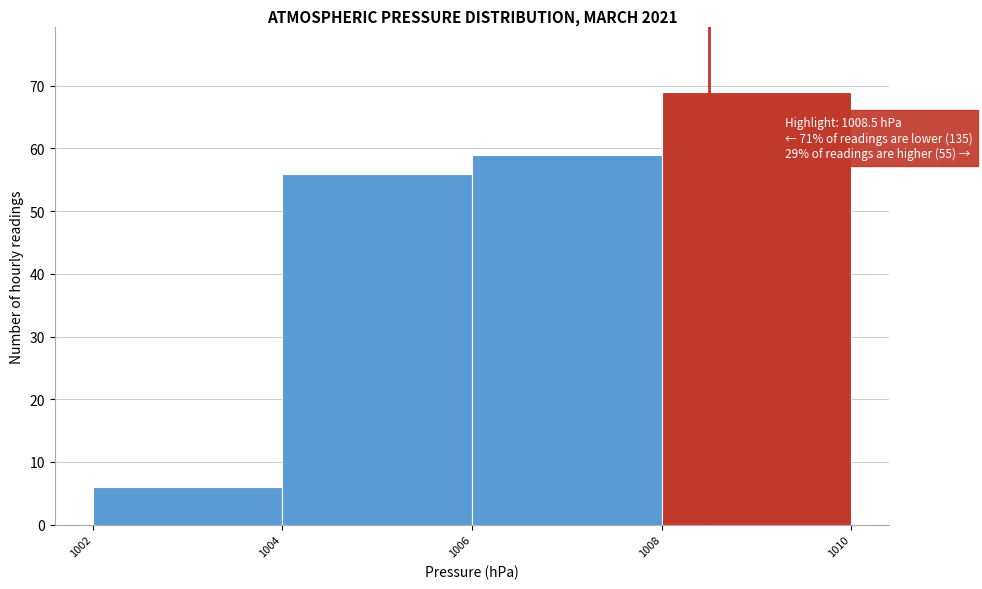

Over which range of the x-axis is the bar tallest?

1008 to 1010